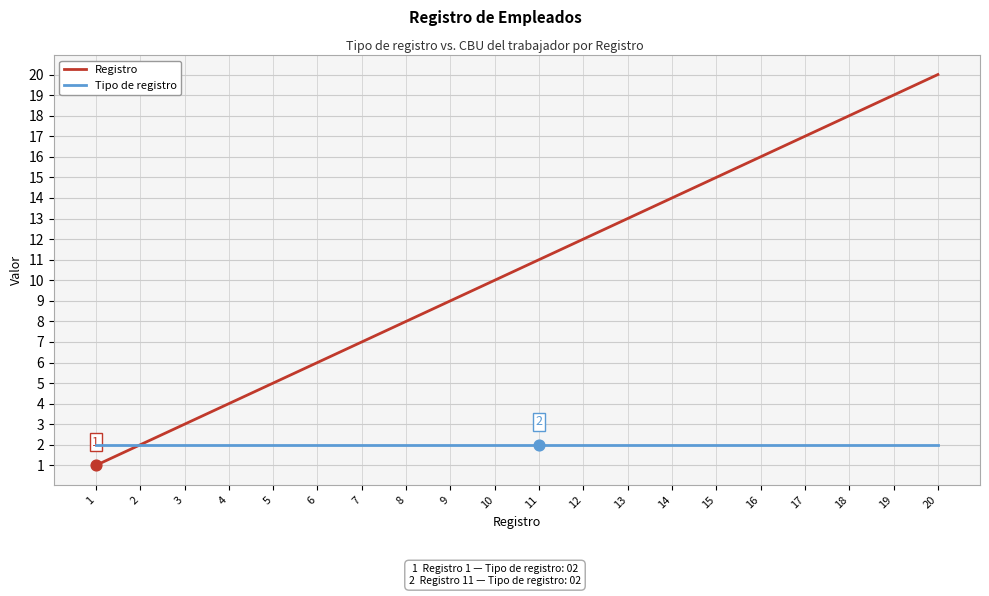

At which category is the sum across all series the highest?

20